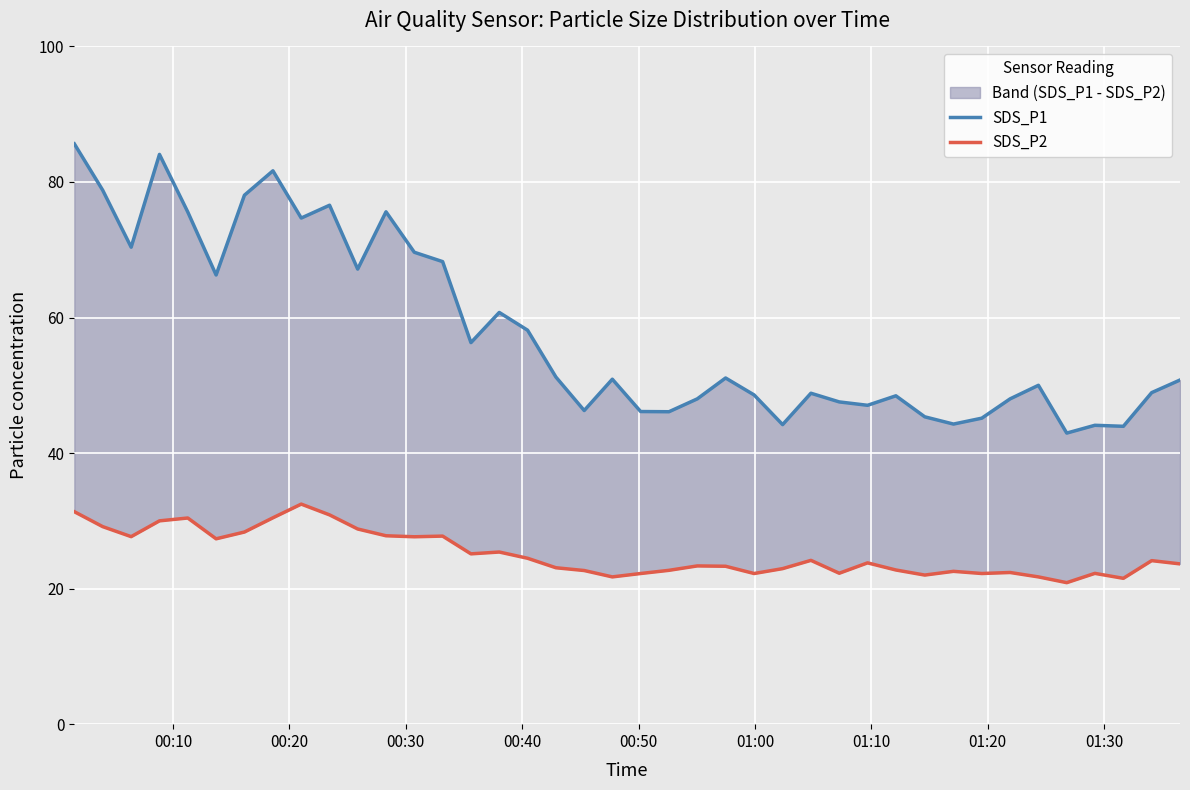

How many interior local valleys does the SDS_P1 series have?

12